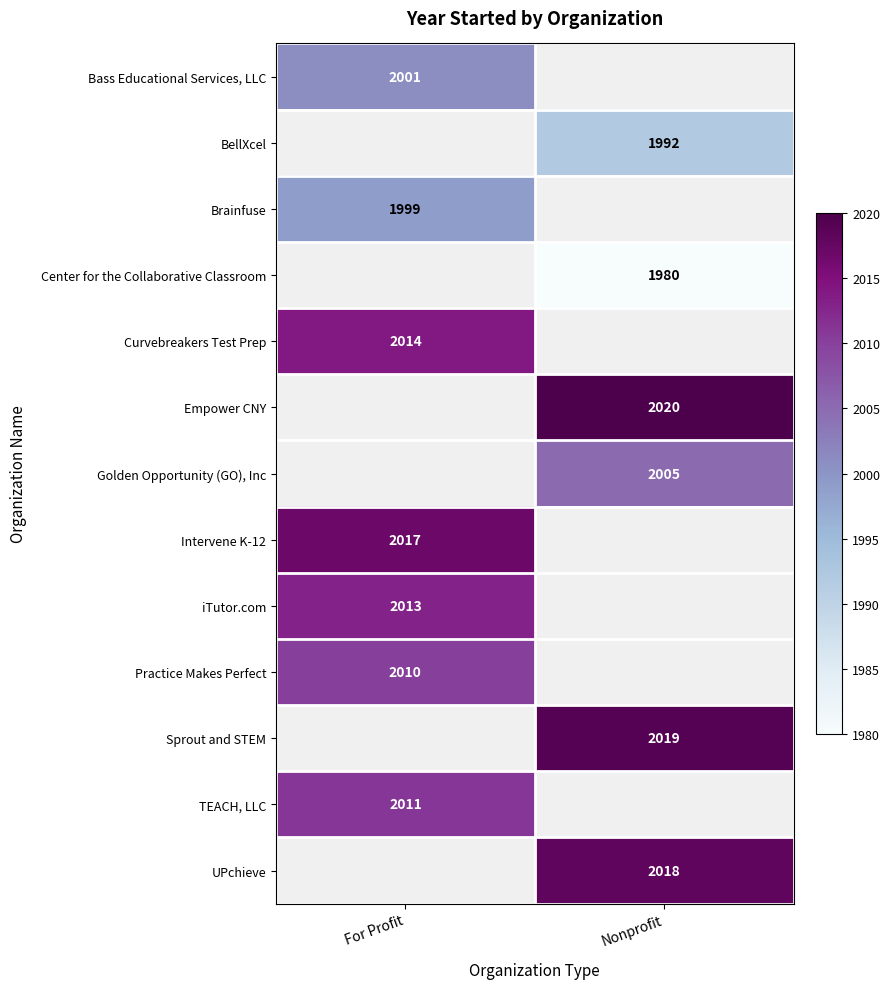

True or false: Golden Opportunity (GO), Inc has a value of 2005 at Nonprofit.

True